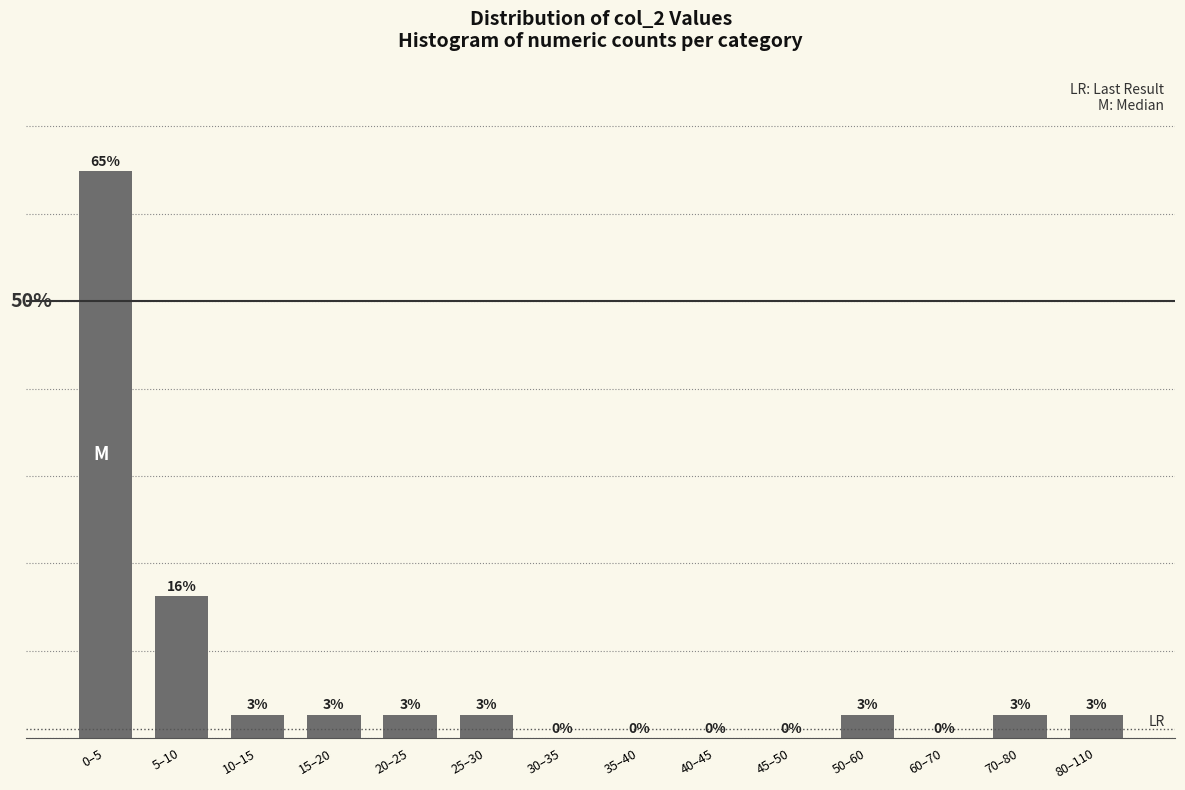

Are the bars horizontal?

No